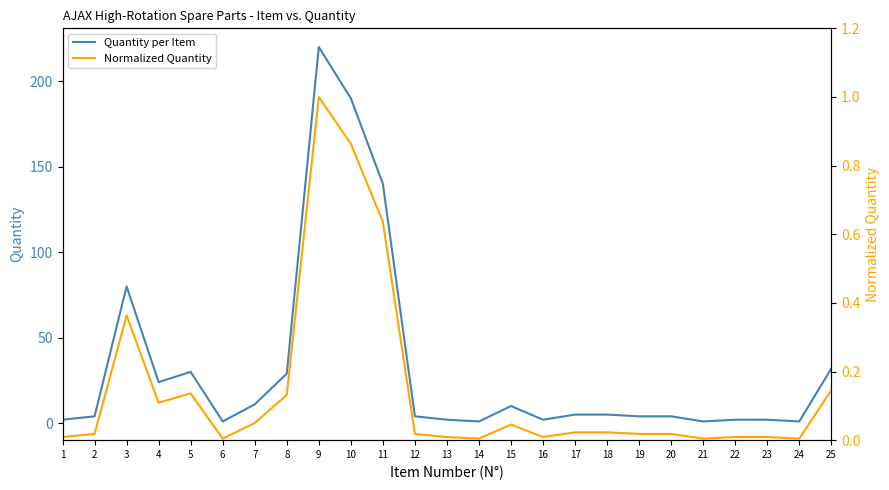

Rank the series at 7 from highest to lowest value.

Quantity per Item, Normalized Quantity